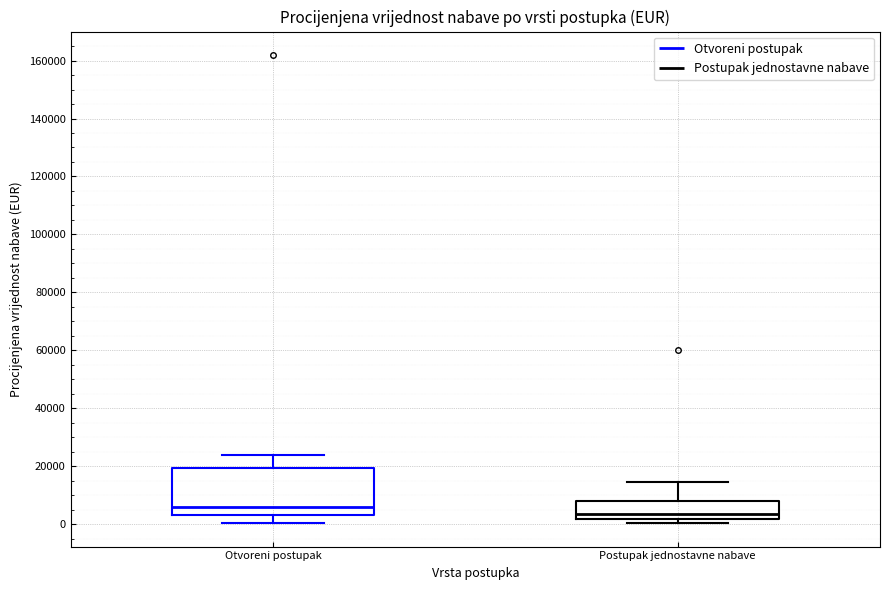

Where is the lower edge of the box for Postupak jednostavne nabave on the y-axis? The values are not printed on the chart, so give them approximately, as read against the axis.

2000